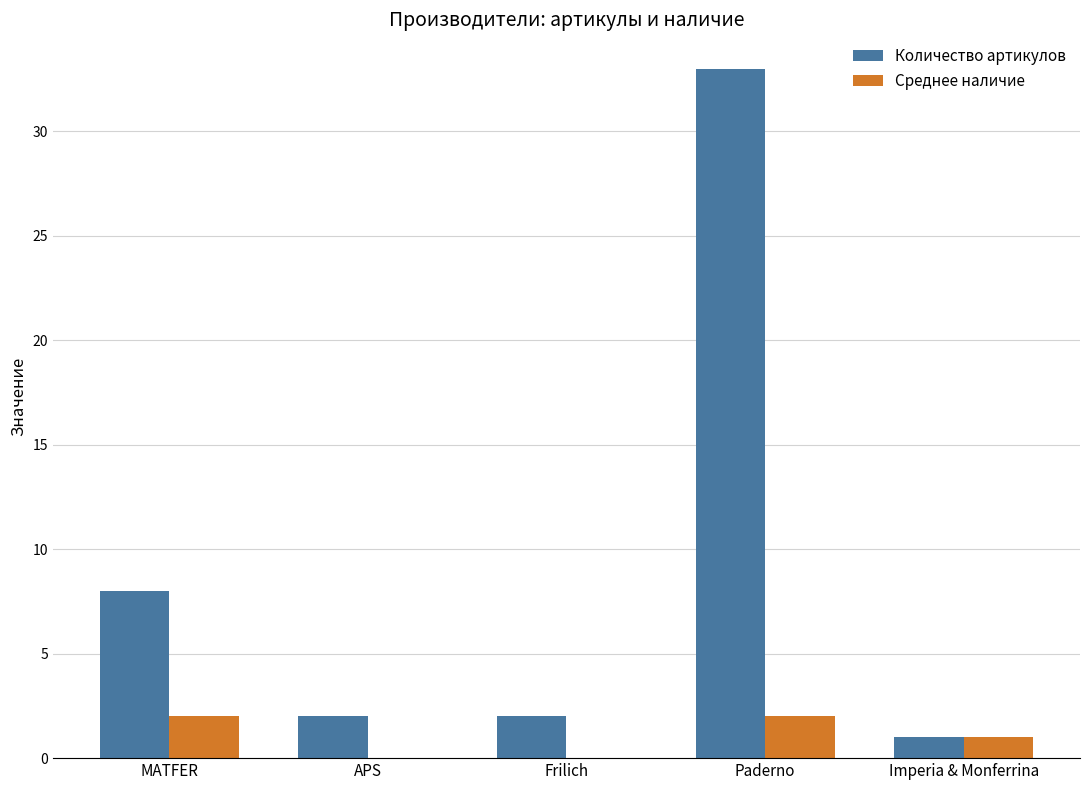

Is the value of Среднее наличие at Frilich greater than the value of Количество артикулов at Paderno?

No